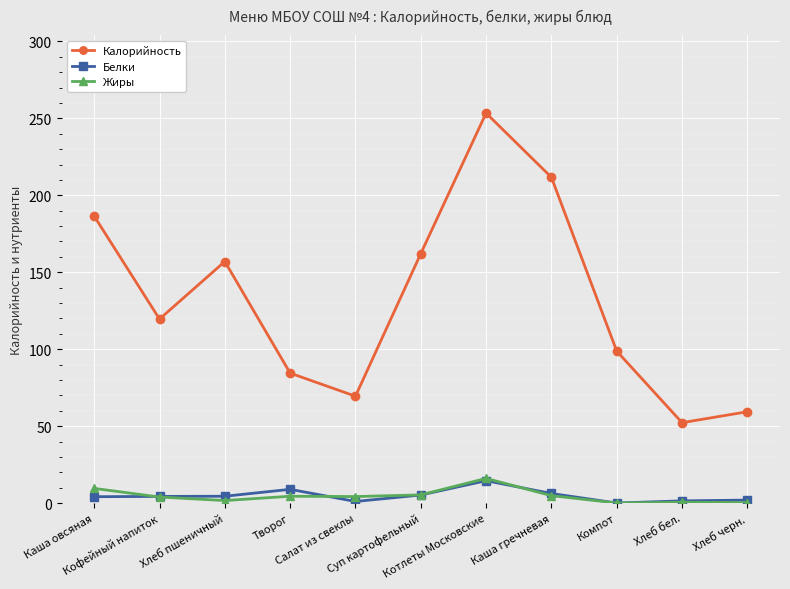

The value of Белки at Кофейный напиток is 4.4. True or false?

True